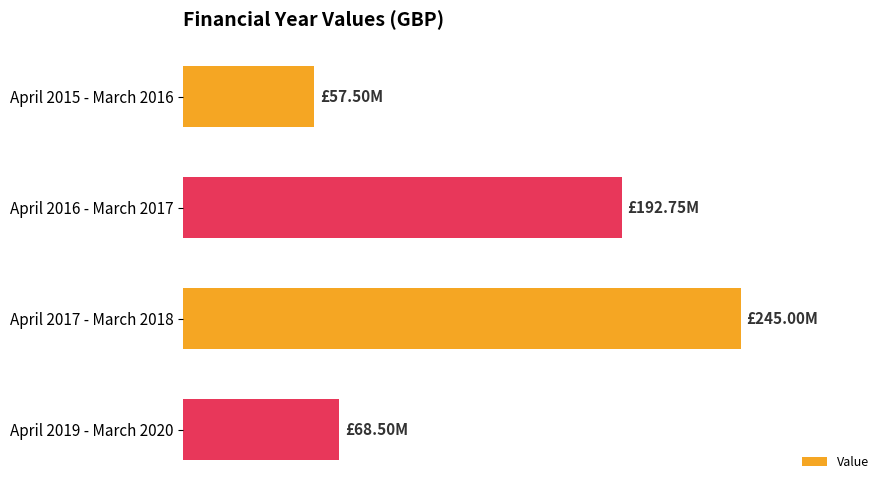

Are the bars horizontal?

Yes